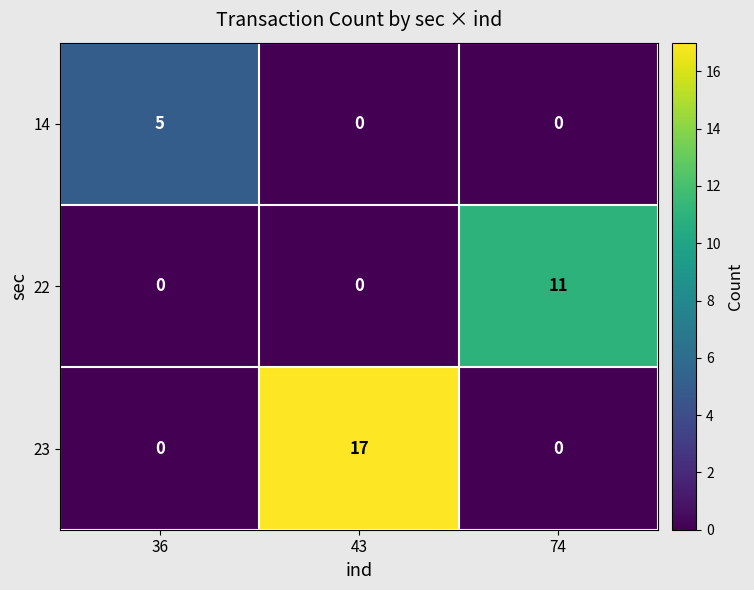

What is the sum of all 22 values?

11